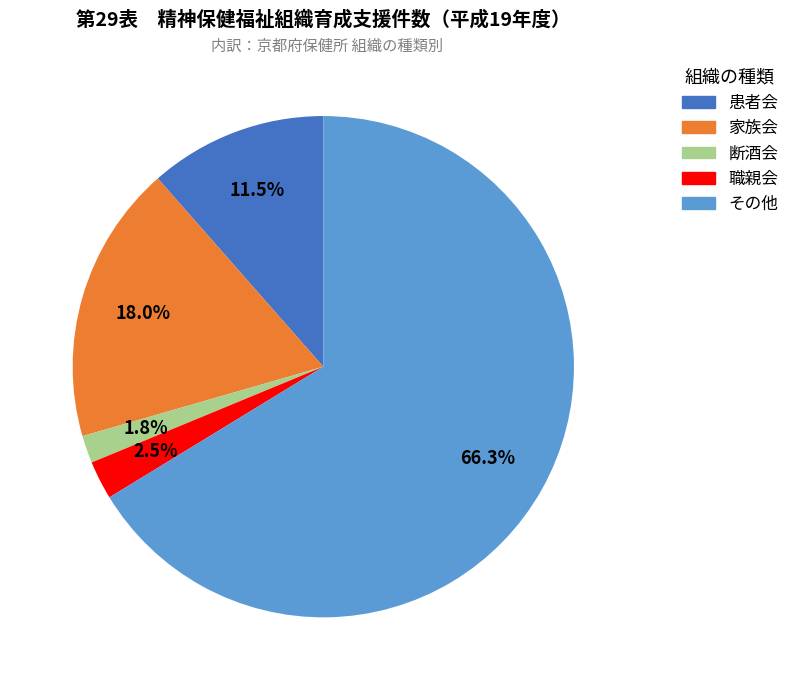

What is the largest slice in the pie chart?

その他